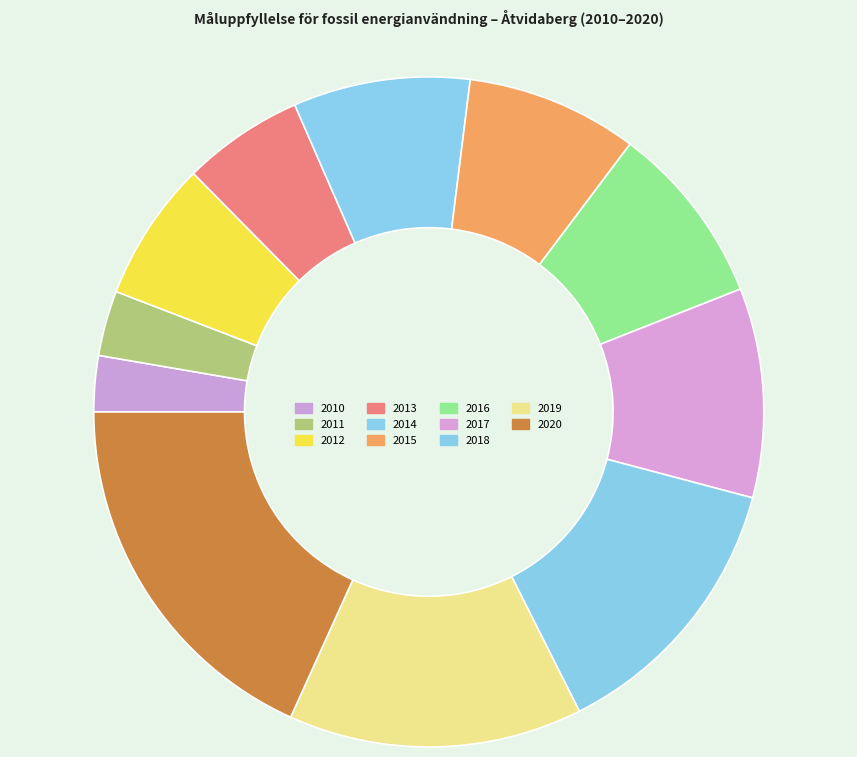

How many slices are in this pie chart?

11